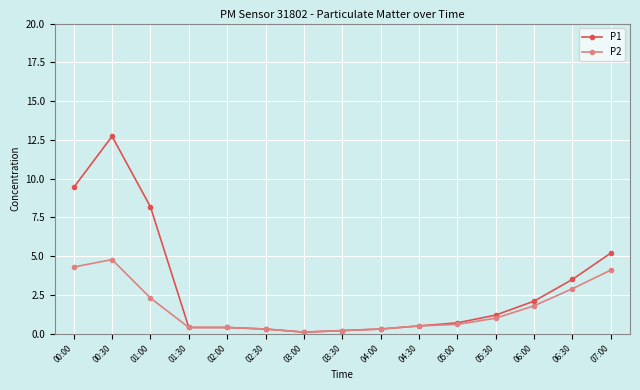

Which series has the largest total across all categories?

P1